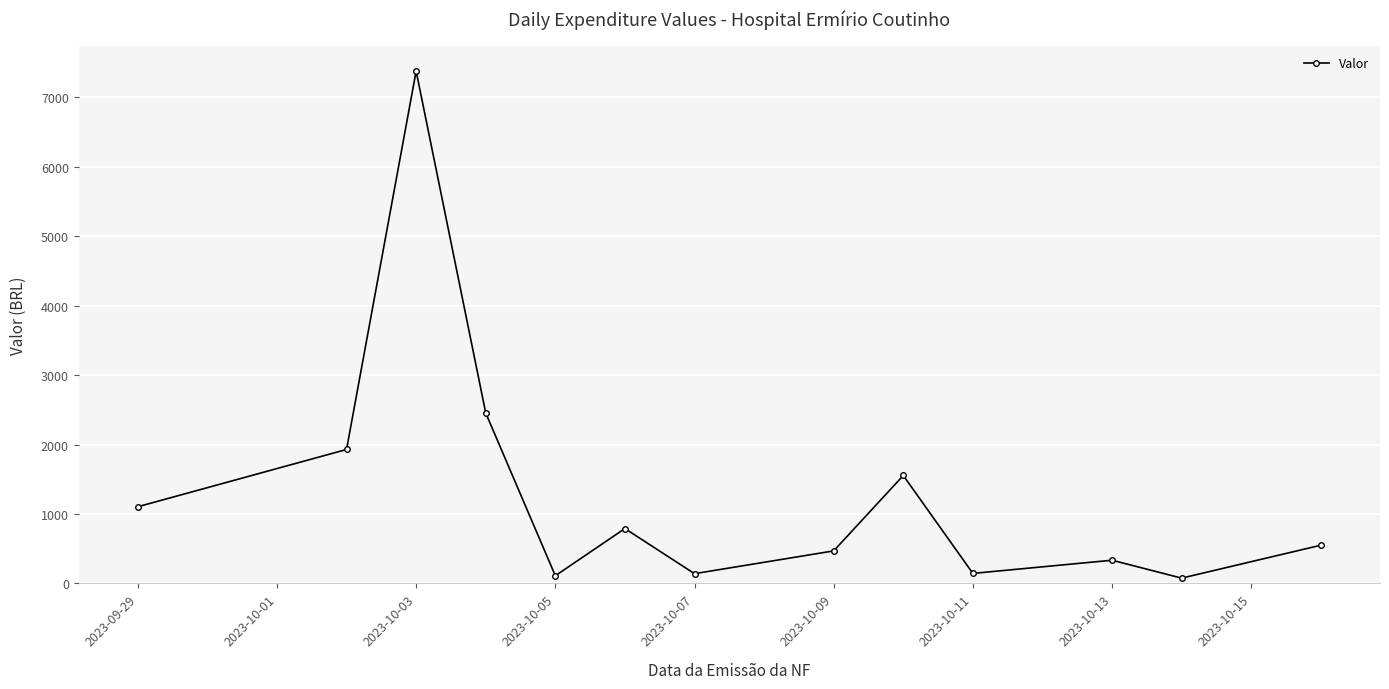

True or false: the data has more than 1 interior local peaks.

True